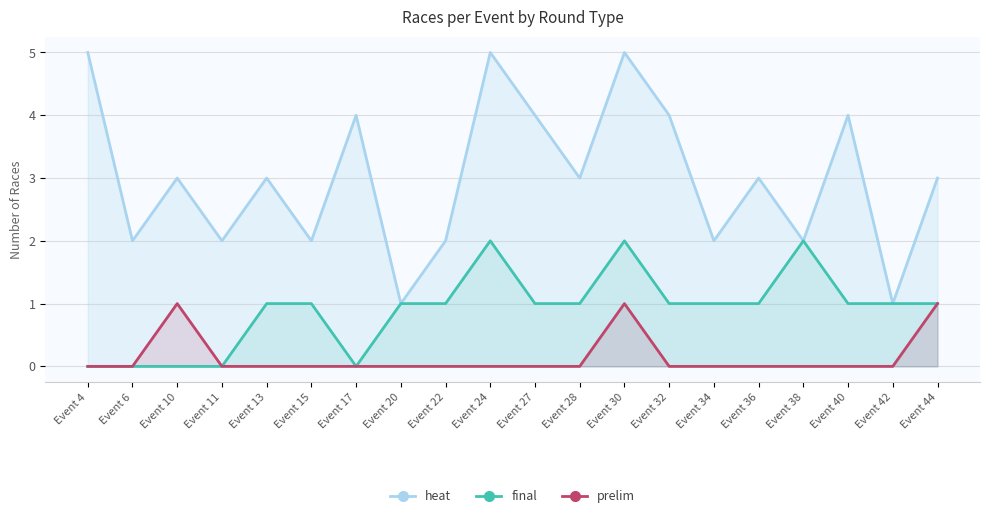

At which category does final reach its first local peak?

Event 24